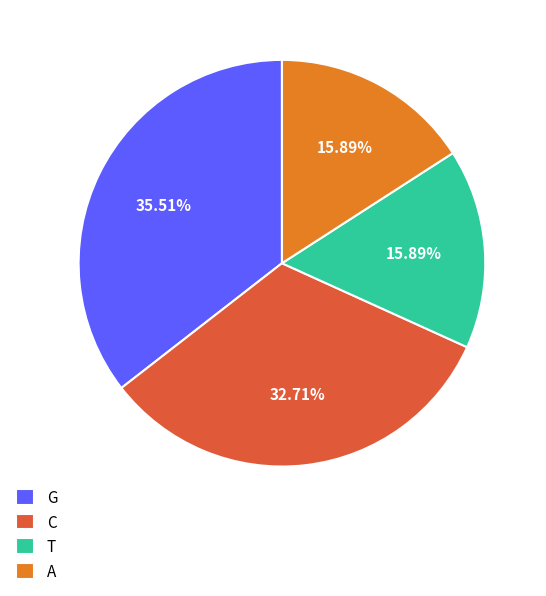

Which category has the biggest portion of the pie?

G